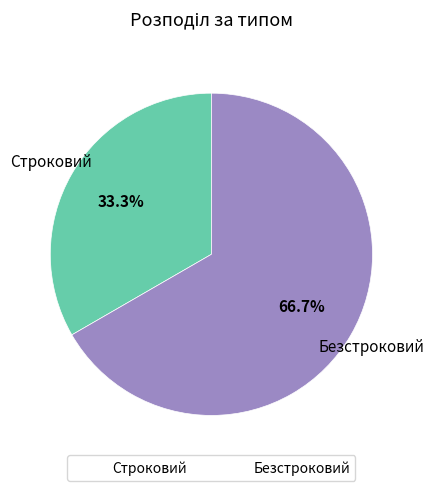

Which has a higher value, Безстроковий or Строковий?

Безстроковий